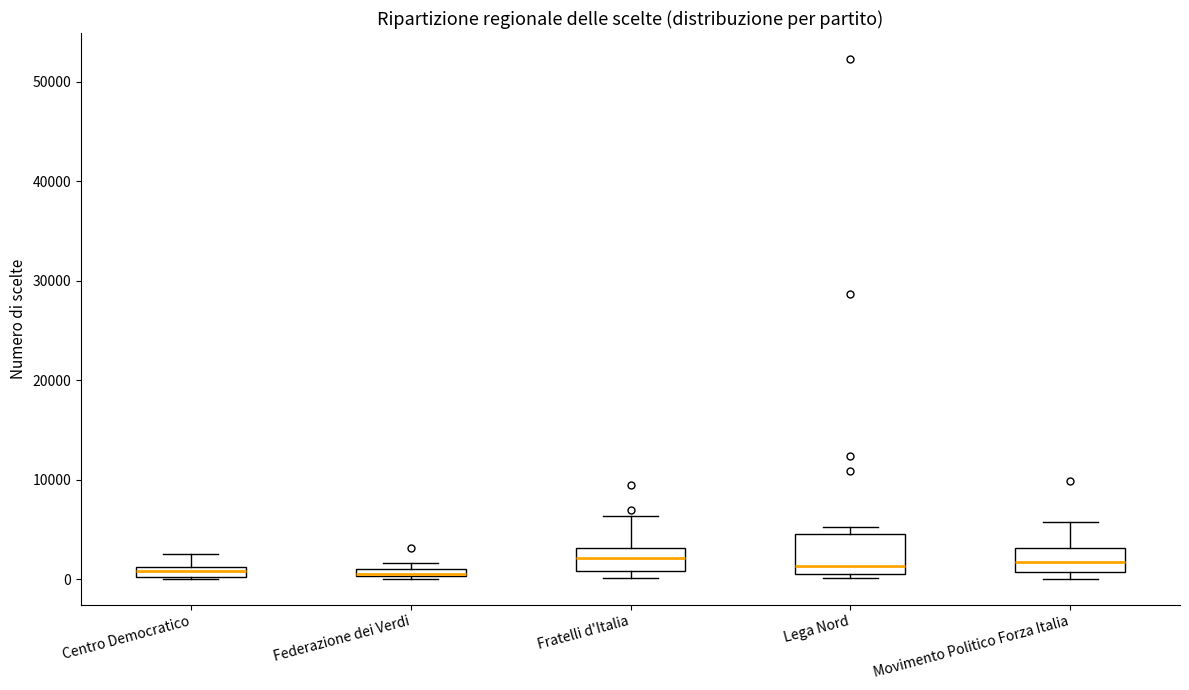

Where is the upper edge of the box for Movimento Politico Forza Italia on the y-axis? The values are not printed on the chart, so give them approximately, as read against the axis.

3000